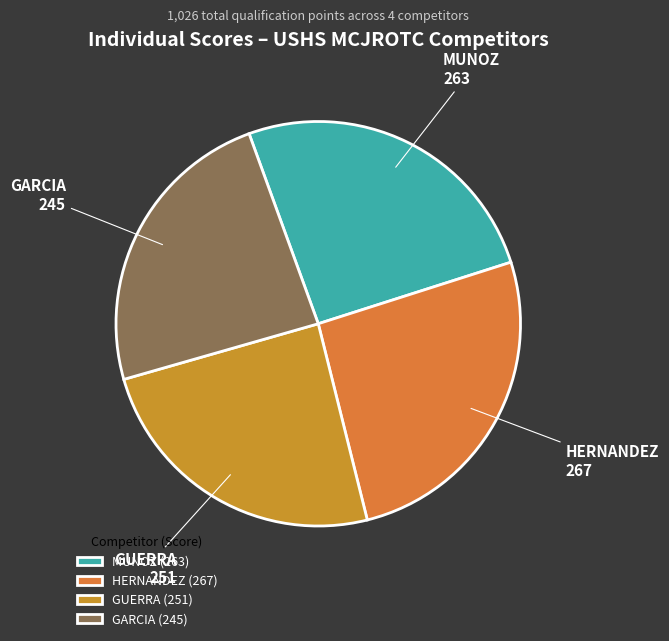

Approximately how many times larger is the value at GUERRA compared to GARCIA?

1.0